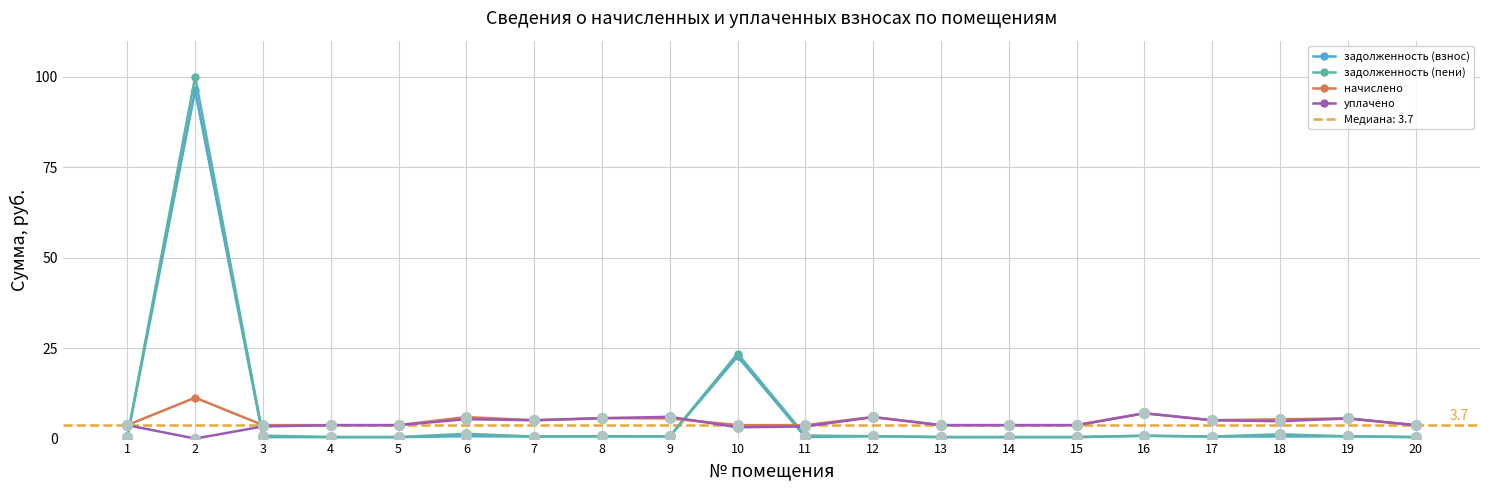

What are all the series names shown in the legend?

задолженность (взнос), задолженность (пени), начислено, уплачено